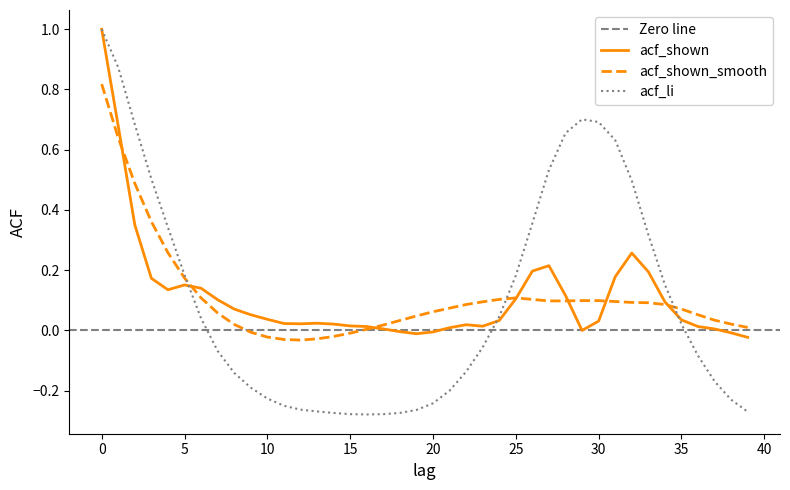

Which series ends up on top after the final intersection of acf_shown and acf_shown_smooth?

acf_shown_smooth